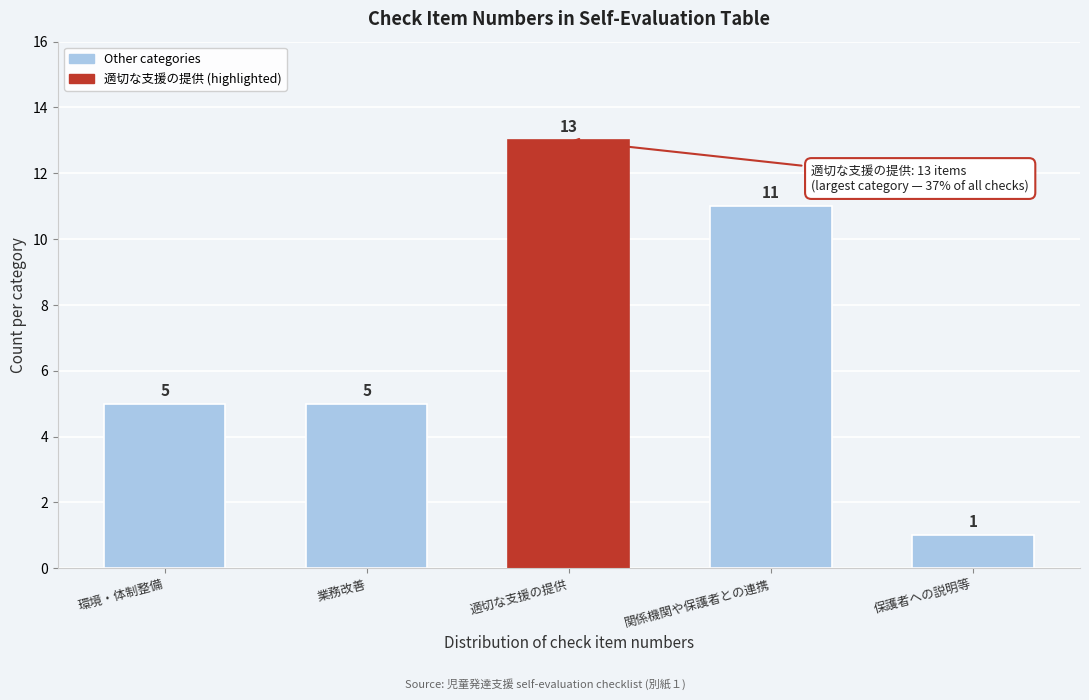

Reading right to left, extract all data points from this chart.

保護者への説明等=1	関係機関や保護者との連携=11	適切な支援の提供=13	業務改善=5	環境・体制整備=5